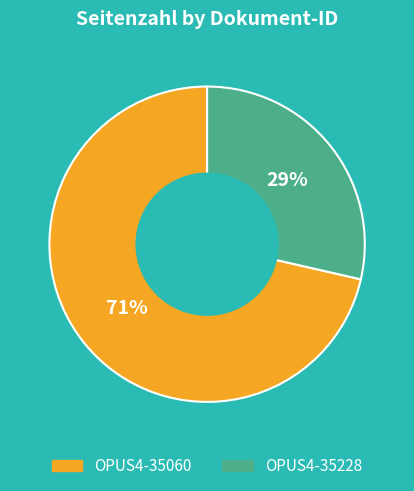

How many slices are in this pie chart?

2